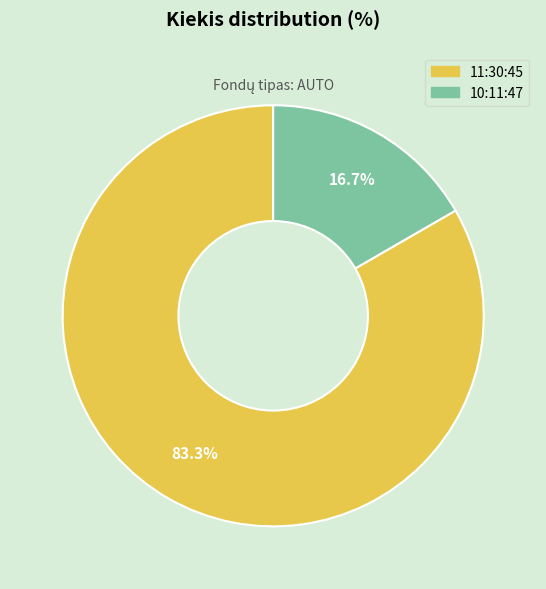

Count the number of slices in the pie.

2